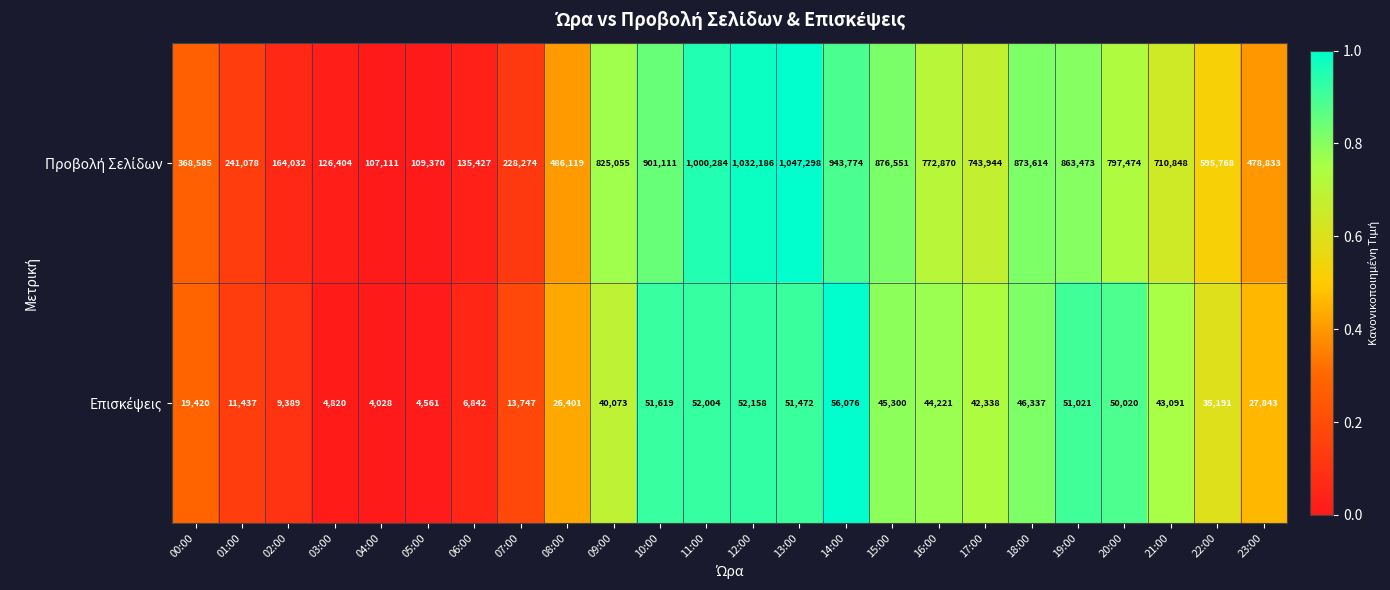

What is the spread (max minus min) of values at 23:00?

450990